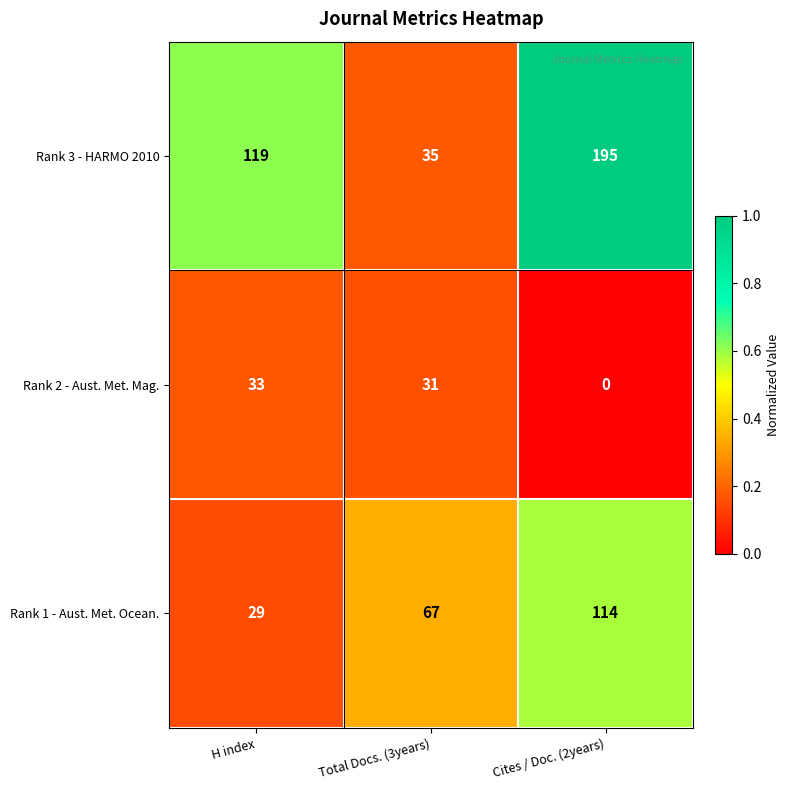

Which series has the widest spread of values?

Rank 3 - HARMO 2010